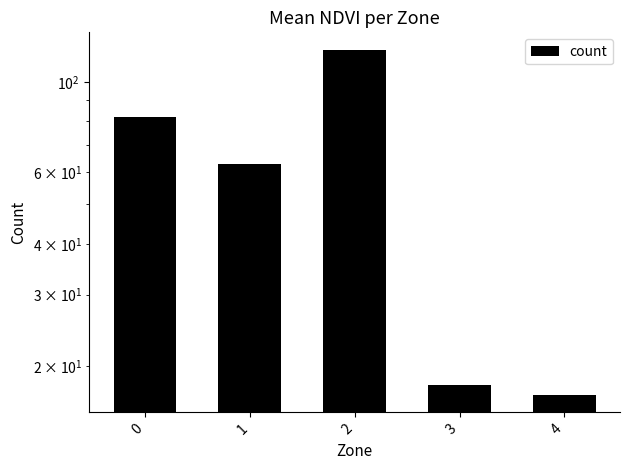

What is the difference between the second highest and second lowest values?

64